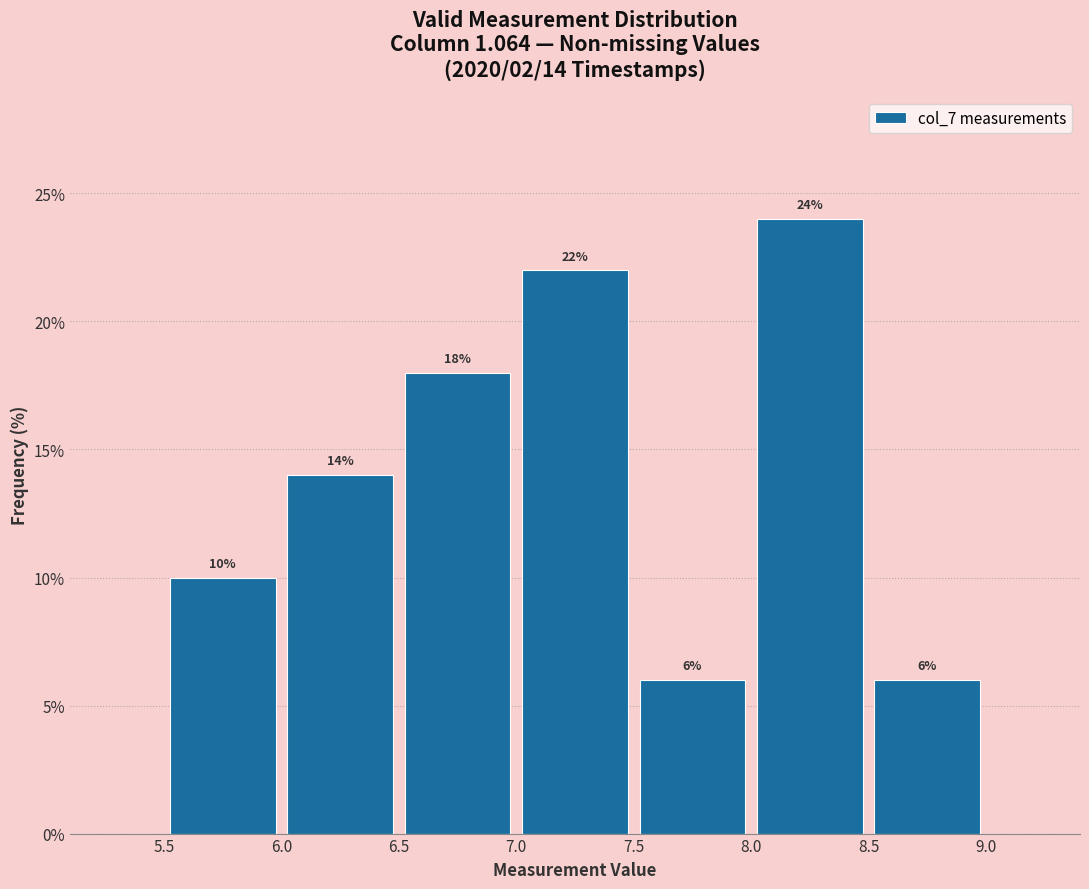

Which range on the x-axis has the tallest bar?

8.0 to 8.5